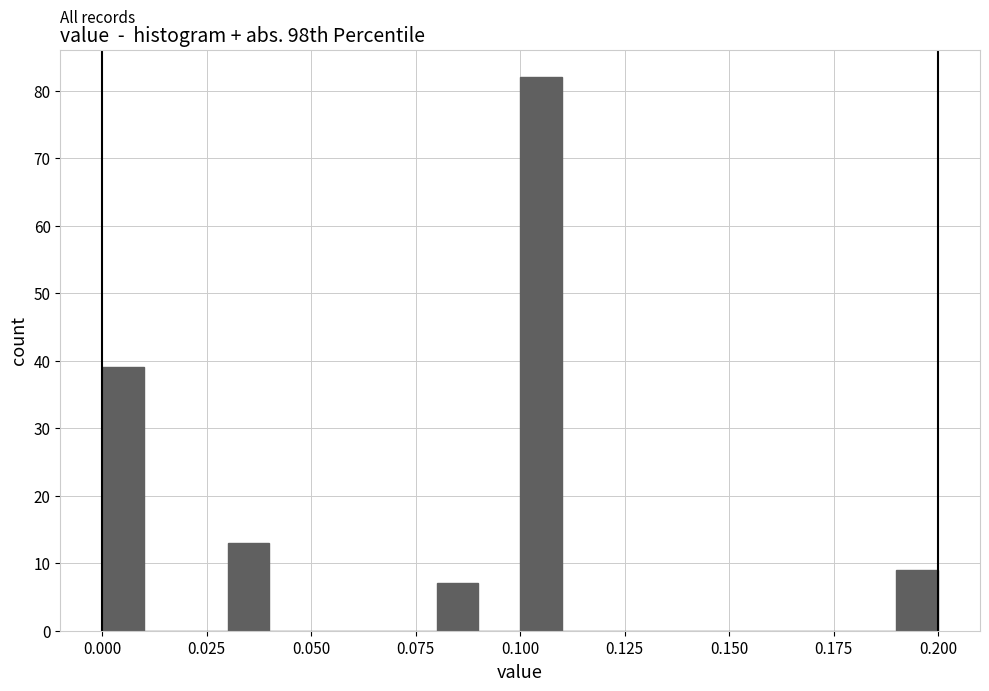

Around what value on the x-axis is the tallest bar? Give the approximate position of its centre, as read against the axis.

0.105